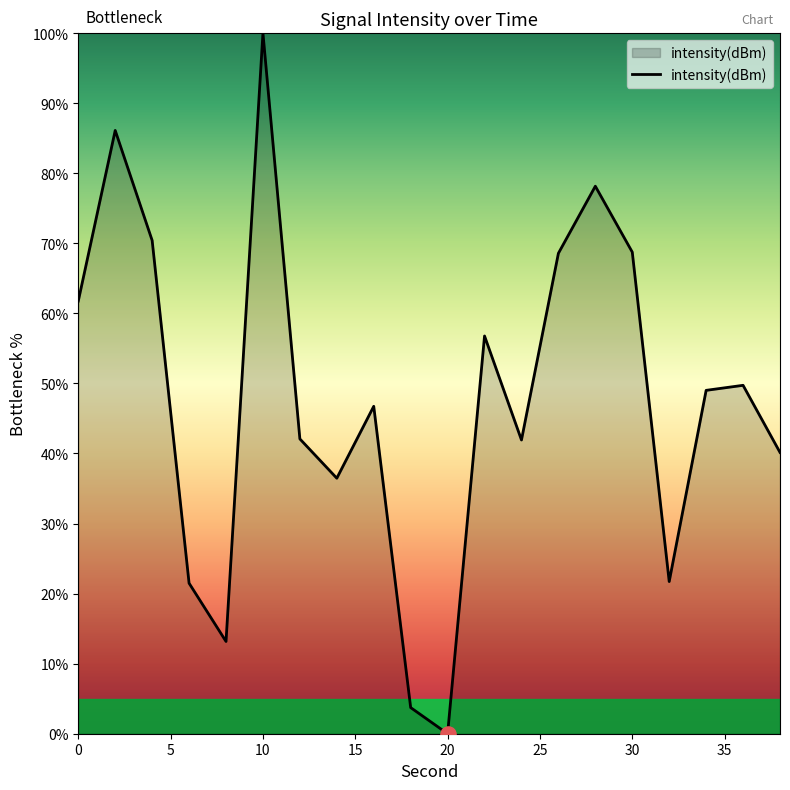

What is the maximum value shown in the chart?

100.0